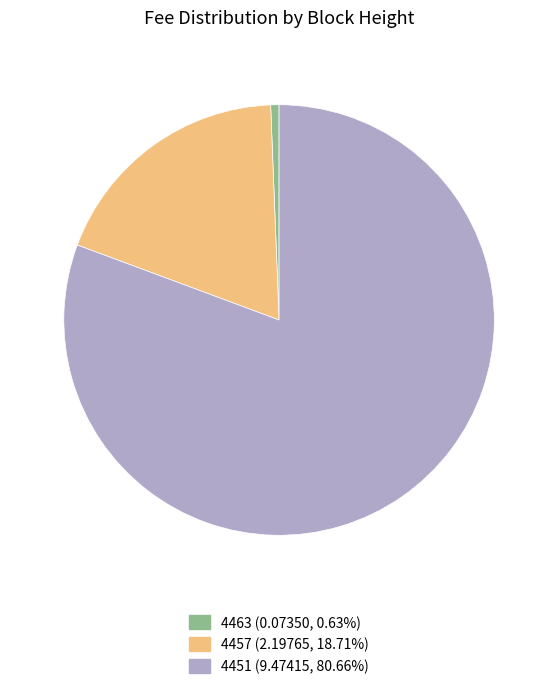

True or false: 4451 accounts for 68% of the total.

False